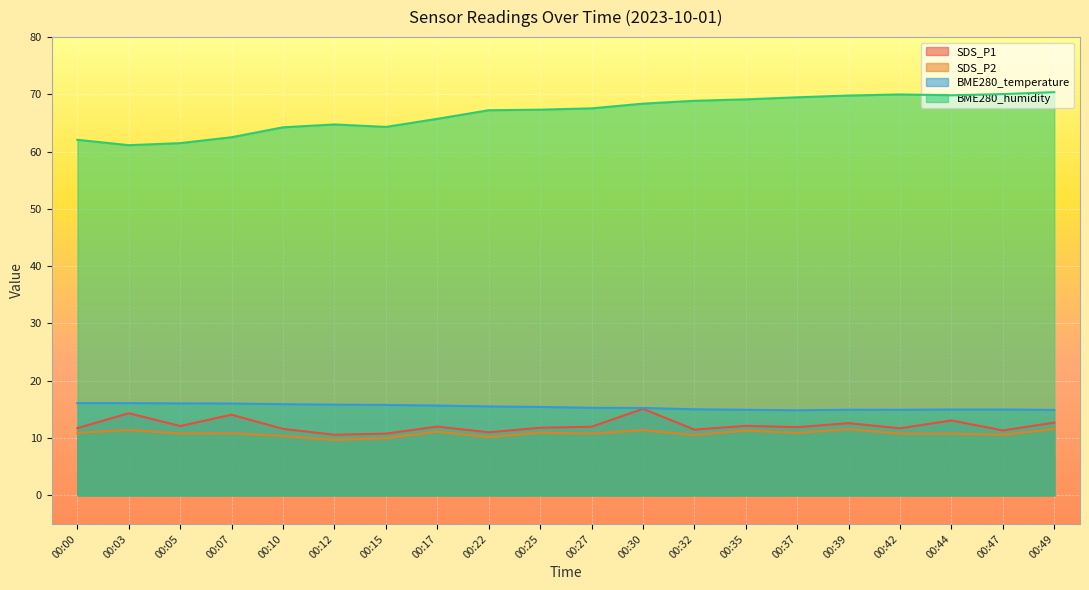

Is it true that SDS_P1 equals 4.6 at 00:30?

False